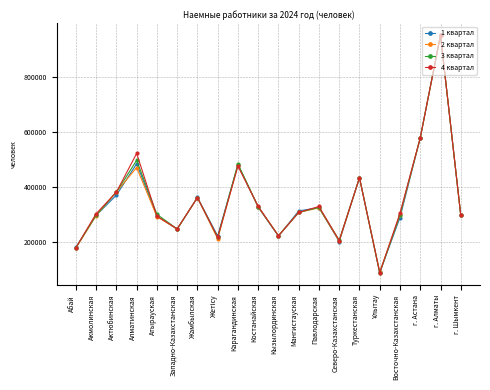

Which series has the largest range (max minus min)?

3 квартал